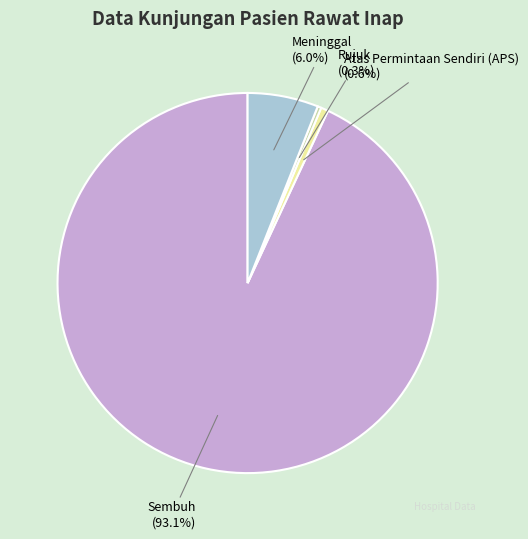

What is the largest slice in the pie chart?

Sembuh